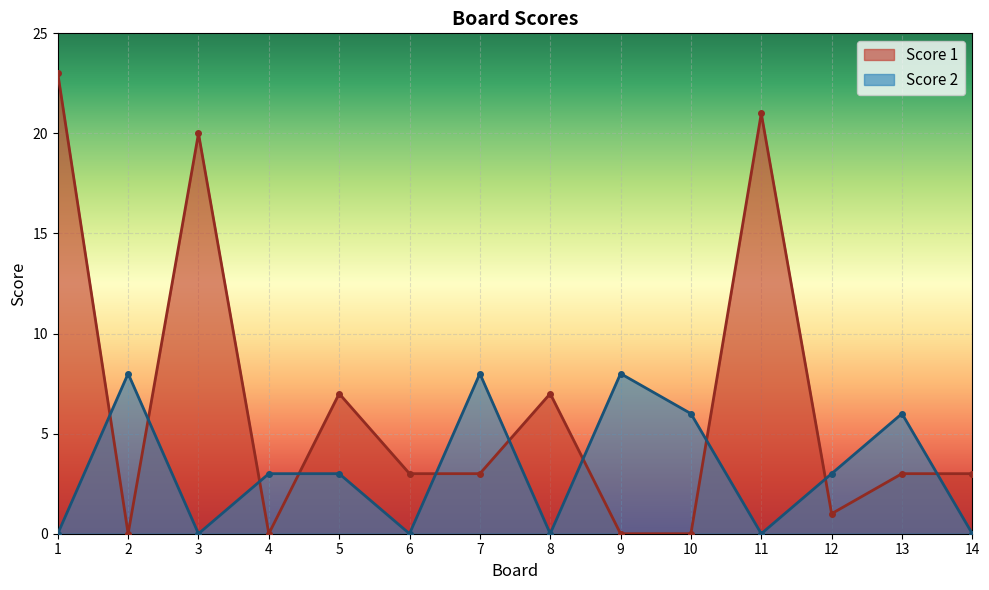

What is the spread (max minus min) of values at 9?

8